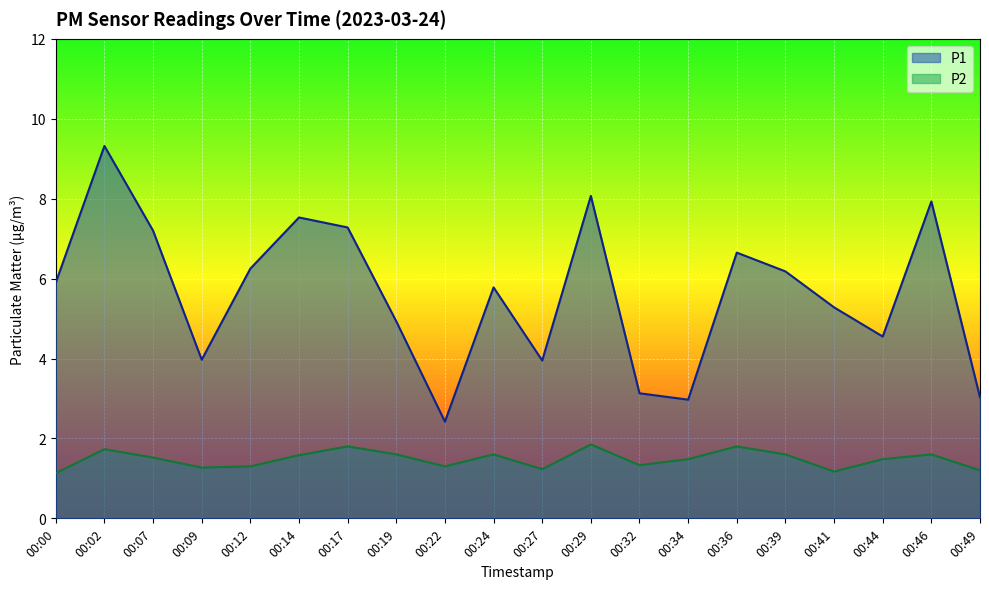

Reading left to right, transcribe all the data shown in this chart.

P1: 00:00=5.9	00:02=9.3	00:07=7.2	00:09=4.0	00:12=6.2	00:14=7.5	00:17=7.3	00:19=4.9	00:22=2.4	00:24=5.8	00:27=4.0	00:29=8.1	00:32=3.1	00:34=3.0	00:36=6.7	00:39=6.2	00:41=5.3	00:44=4.5	00:46=7.9	00:49=3.0
P2: 00:00=1.1	00:02=1.7	00:07=1.5	00:09=1.3	00:12=1.3	00:14=1.6	00:17=1.8	00:19=1.6	00:22=1.3	00:24=1.6	00:27=1.2	00:29=1.9	00:32=1.3	00:34=1.5	00:36=1.8	00:39=1.6	00:41=1.2	00:44=1.5	00:46=1.6	00:49=1.2